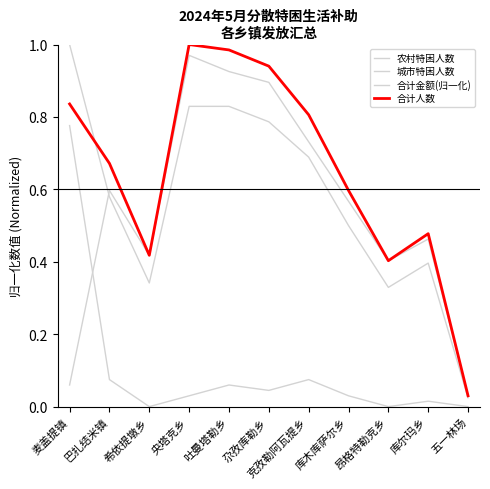

Does the chart have visible grid lines?

No